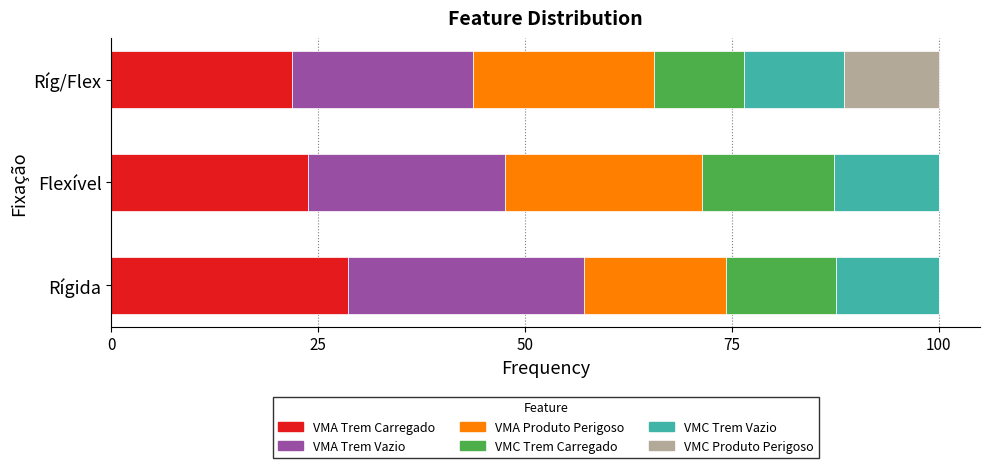

Count the number of data series in this chart.

6